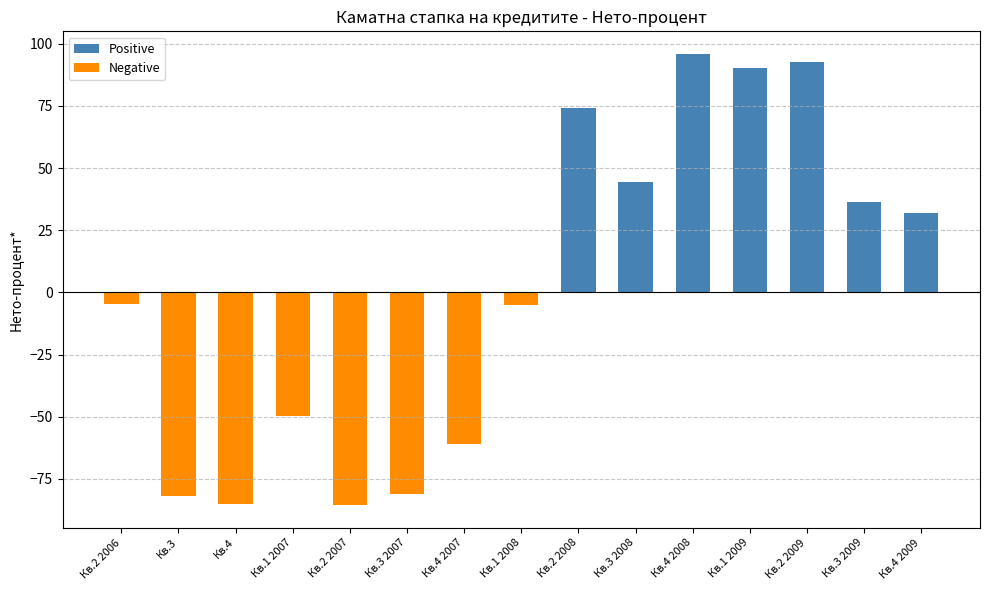

How many values in Positive are above zero?

7